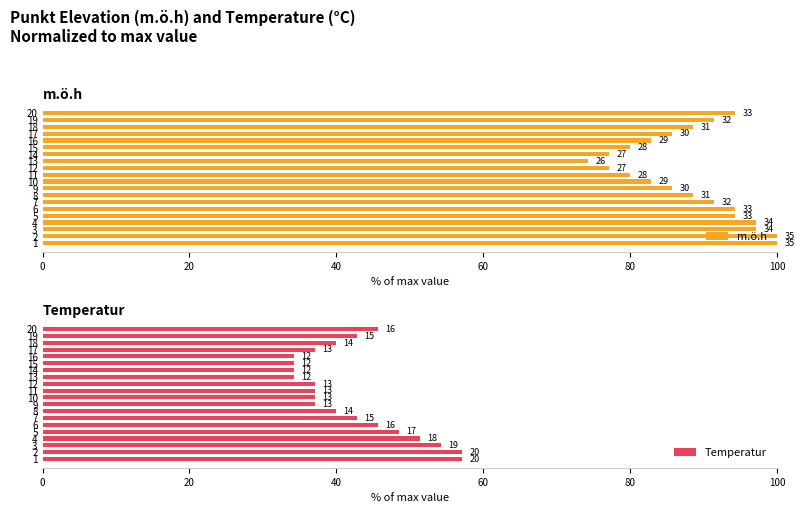

What is the sum of all m.ö.h values?

1762.9